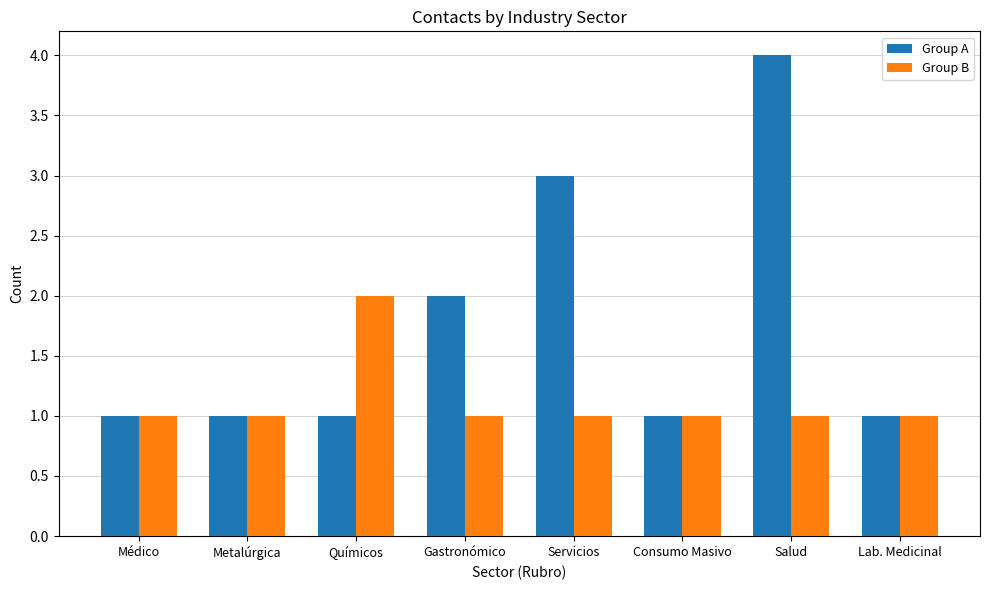

Is it true that Group A equals 1 at Metalúrgica?

True